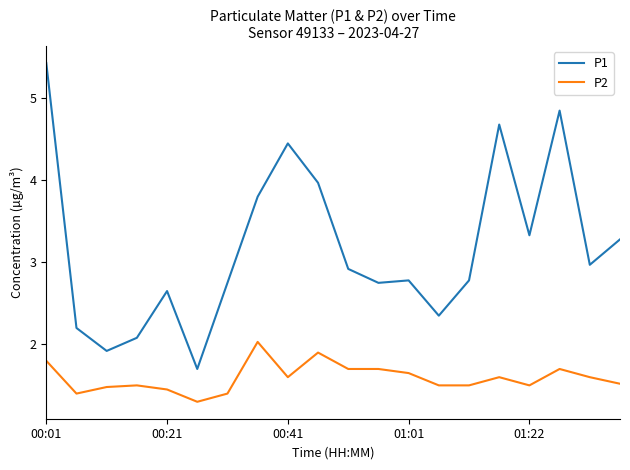

What is the minimum value shown in the chart?

1.3